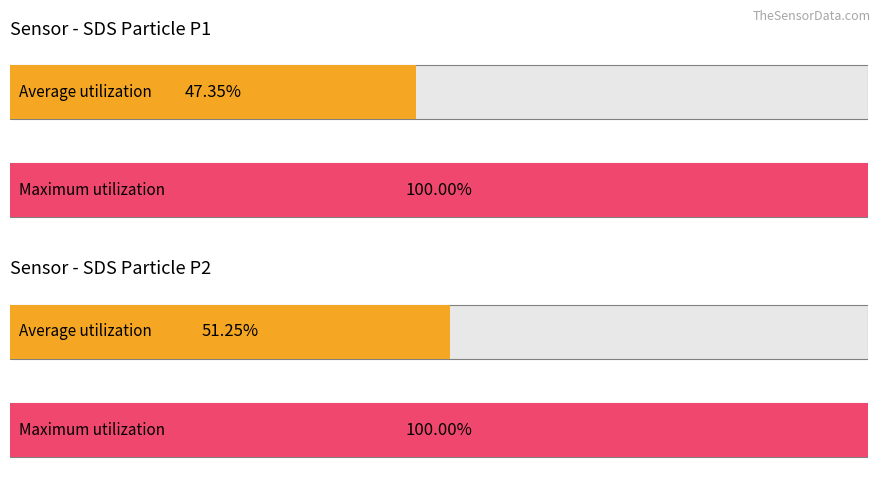

How many series are shown in this chart?

2